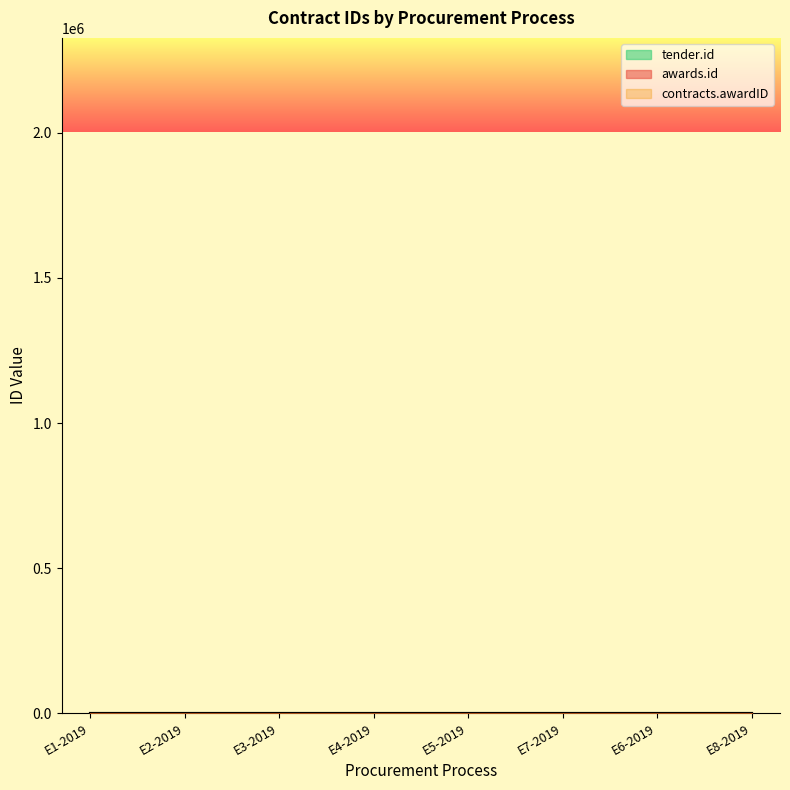

Reading right to left, extract all data points from this chart.

awards.id: E8-2019=2.3	E6-2019=2.3	E7-2019=2.3	E5-2019=2.3	E4-2019=2.2	E3-2019=2.2	E2-2019=2.2	E1-2019=2.2
contracts.awardID: E8-2019=2.3	E6-2019=2.3	E7-2019=2.3	E5-2019=2.3	E4-2019=2.2	E3-2019=2.2	E2-2019=2.2	E1-2019=2.2
tender.id: E8-2019=2.1	E6-2019=2.1	E7-2019=2.1	E5-2019=2.1	E4-2019=2.0	E3-2019=2.0	E2-2019=2.0	E1-2019=2.0